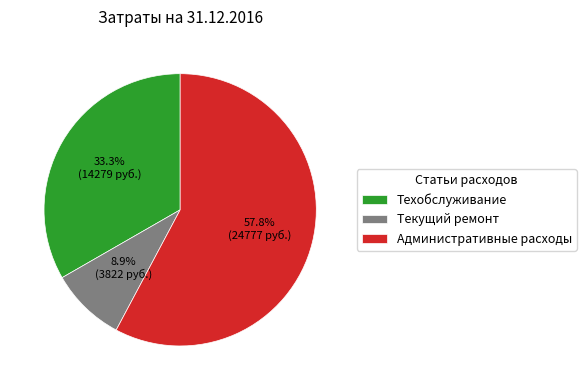

How many slices are in this pie chart?

3